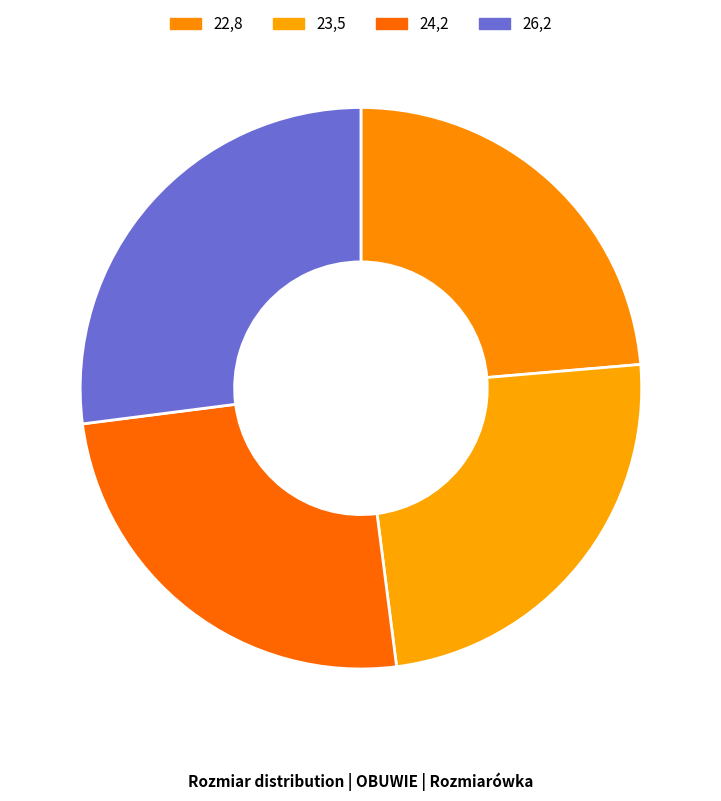

Rank the categories by value from highest to lowest.

26,2, 24,2, 23,5, 22,8